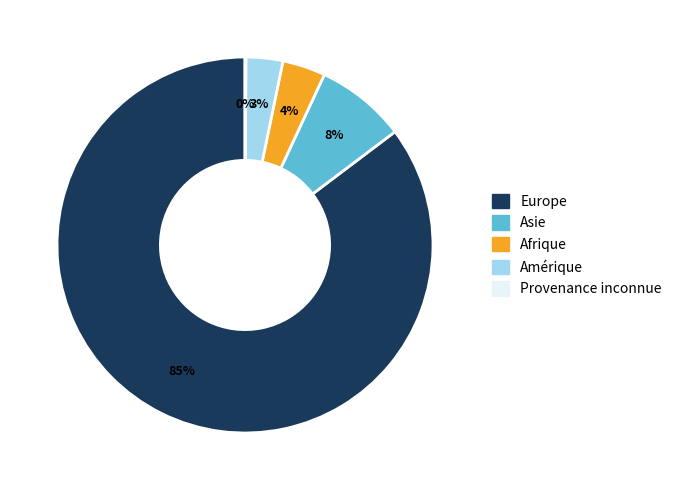

Is it true that Europe is 75% of the pie?

False